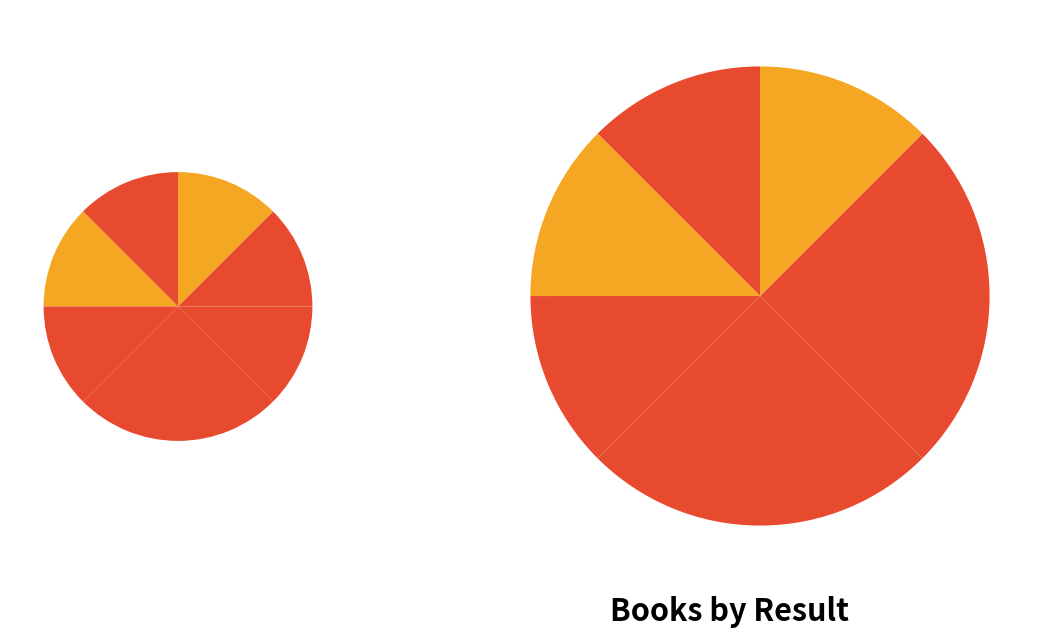

Is it true that 8 is 12% of the pie?

True